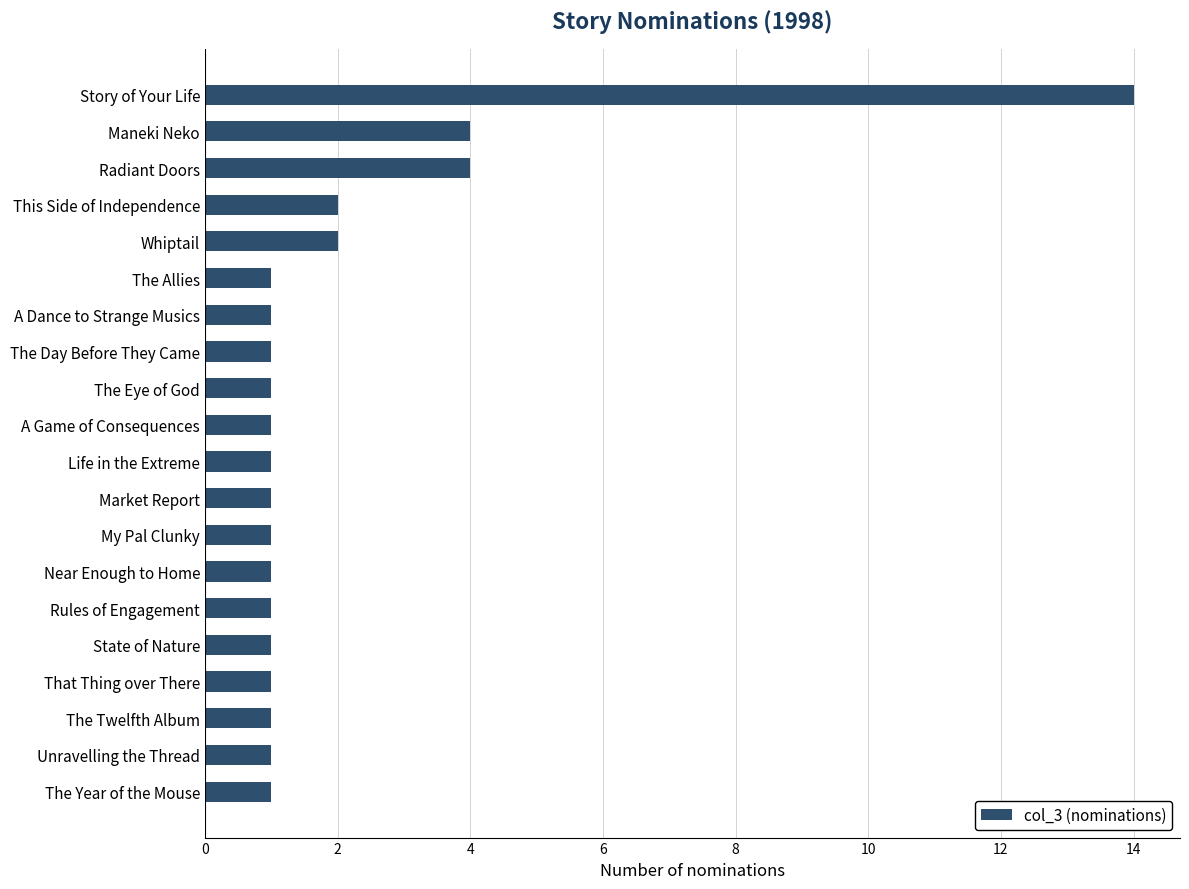

Reading top to bottom, extract all data points from this chart.

Story of Your Life=14	Maneki Neko=4	Radiant Doors=4	This Side of Independence=2	Whiptail=2	The Allies=1	A Dance to Strange Musics=1	The Day Before They Came=1	The Eye of God=1	A Game of Consequences=1	Life in the Extreme=1	Market Report=1	My Pal Clunky=1	Near Enough to Home=1	Rules of Engagement=1	State of Nature=1	That Thing over There=1	The Twelfth Album=1	Unravelling the Thread=1	The Year of the Mouse=1